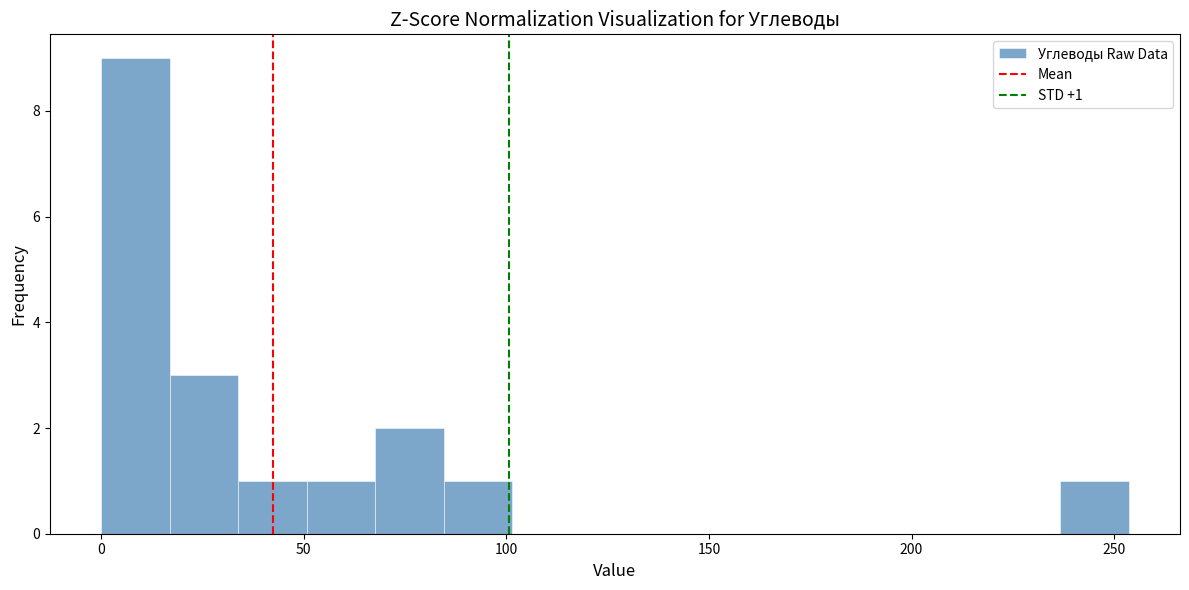

Around what value on the x-axis is the tallest bar? Give the approximate position of its centre, as read against the axis.

10